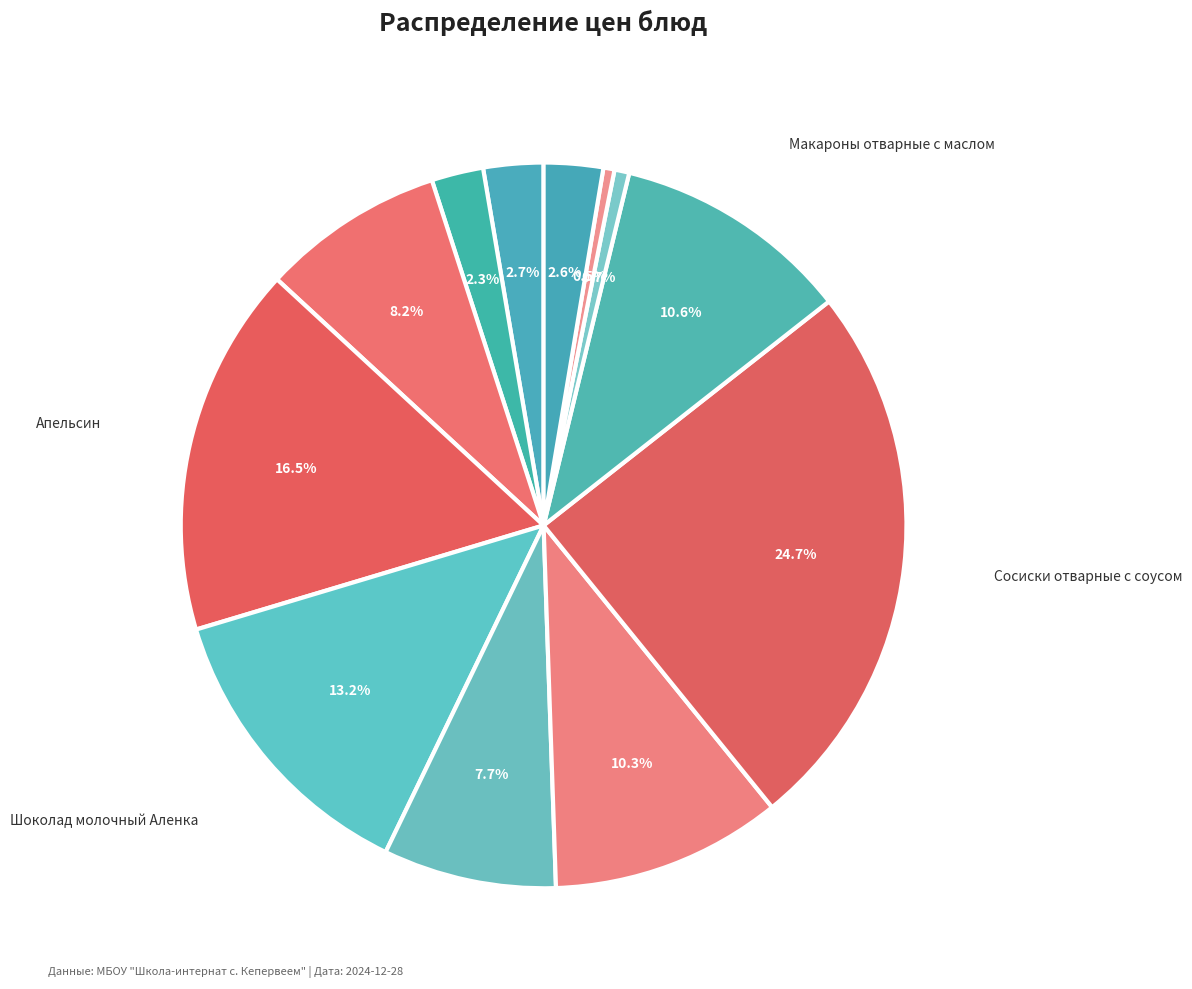

To the nearest percent, what is the average slice percentage?

8%